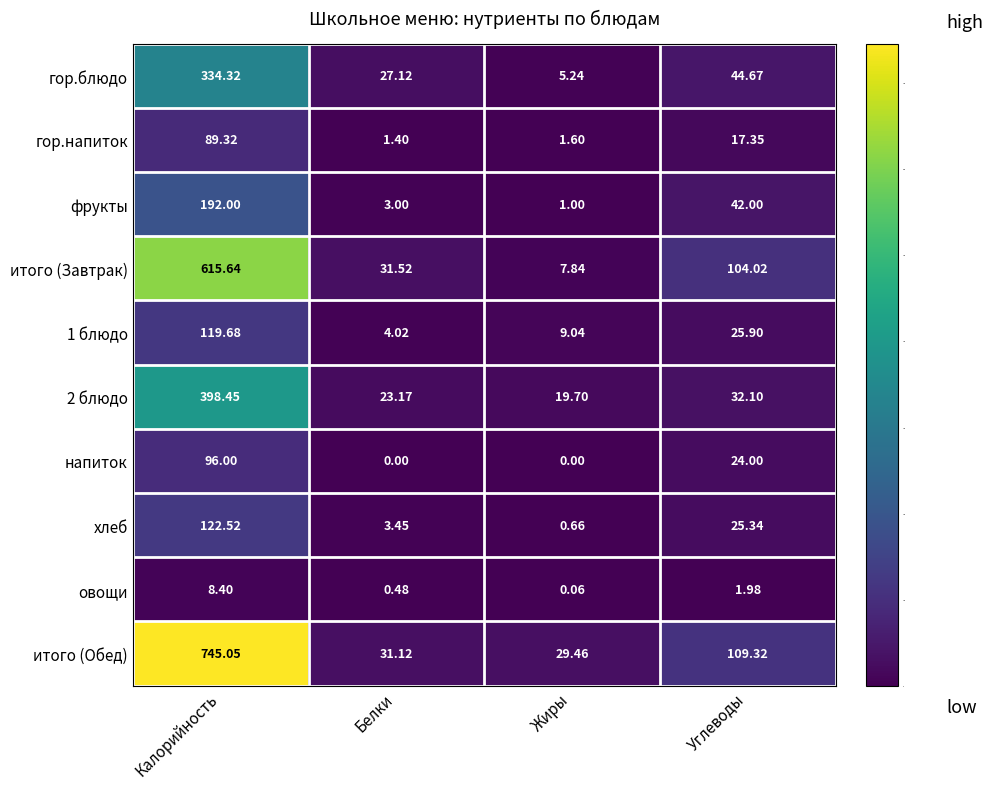

At which label does итого (Обед) reach its minimum?

Жиры